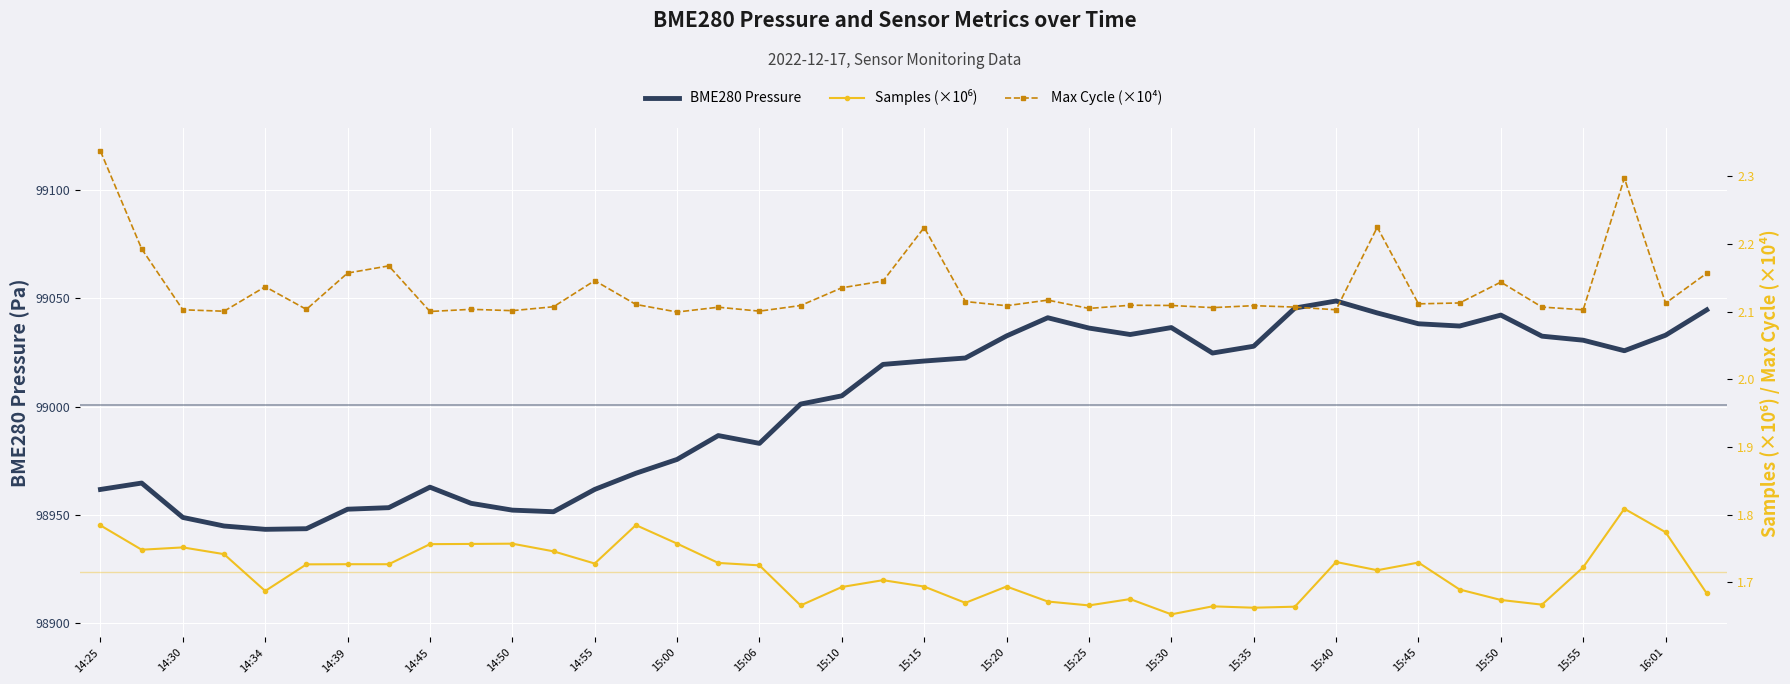

How many data points does each series have?

40